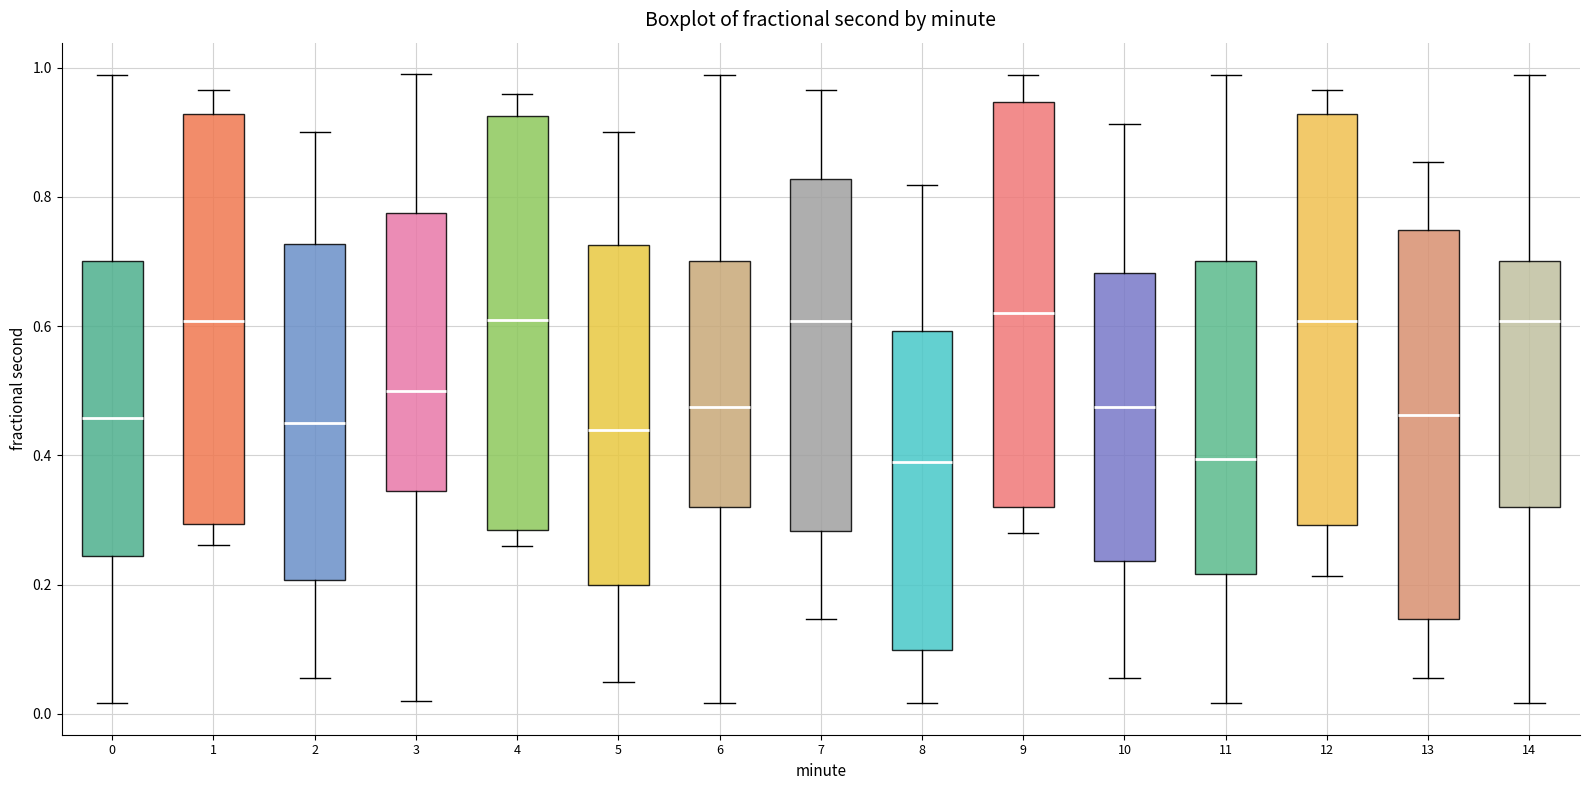

Reading left to right, transcribe this box plot: for each box, give where its median line is, the range the box spans, and where its two whiskers end, as read against the y-axis. The values are not printed on the chart, so give them approximately, as read against the axis.

0: median 0.46, box 0.24 to 0.70, whiskers 0.02 to 0.98
1: median 0.60, box 0.30 to 0.92, whiskers 0.26 to 0.96
2: median 0.46, box 0.20 to 0.72, whiskers 0.06 to 0.90
3: median 0.50, box 0.34 to 0.78, whiskers 0.02 to 1.00
4: median 0.62, box 0.28 to 0.92, whiskers 0.26 to 0.96
5: median 0.44, box 0.20 to 0.72, whiskers 0.06 to 0.90
6: median 0.48, box 0.32 to 0.70, whiskers 0.02 to 0.98
7: median 0.60, box 0.28 to 0.82, whiskers 0.14 to 0.96
8: median 0.38, box 0.10 to 0.60, whiskers 0.02 to 0.82
9: median 0.62, box 0.32 to 0.94, whiskers 0.28 to 0.98
10: median 0.48, box 0.24 to 0.68, whiskers 0.06 to 0.92
11: median 0.40, box 0.22 to 0.70, whiskers 0.02 to 0.98
12: median 0.60, box 0.30 to 0.92, whiskers 0.22 to 0.96
13: median 0.46, box 0.14 to 0.74, whiskers 0.06 to 0.86
14: median 0.60, box 0.32 to 0.70, whiskers 0.02 to 0.98